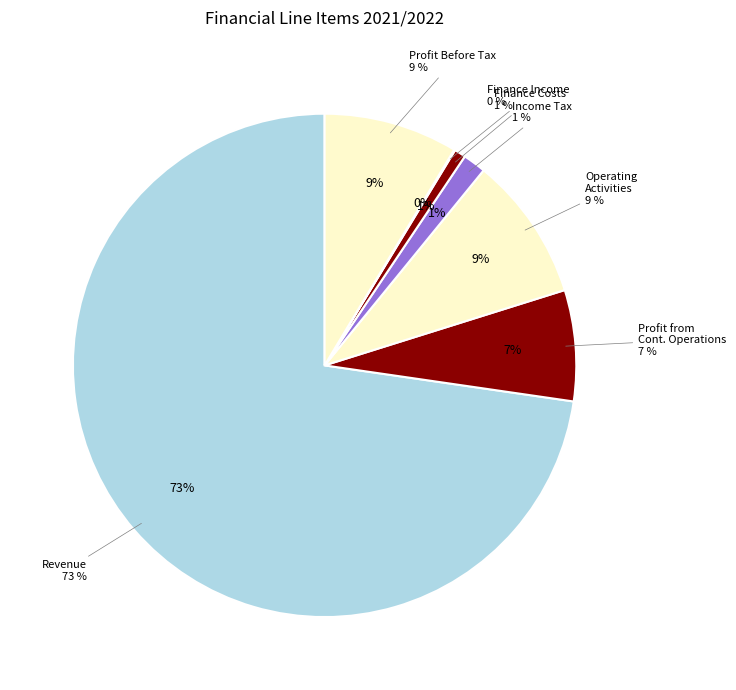

How many slices are in this pie chart?

7